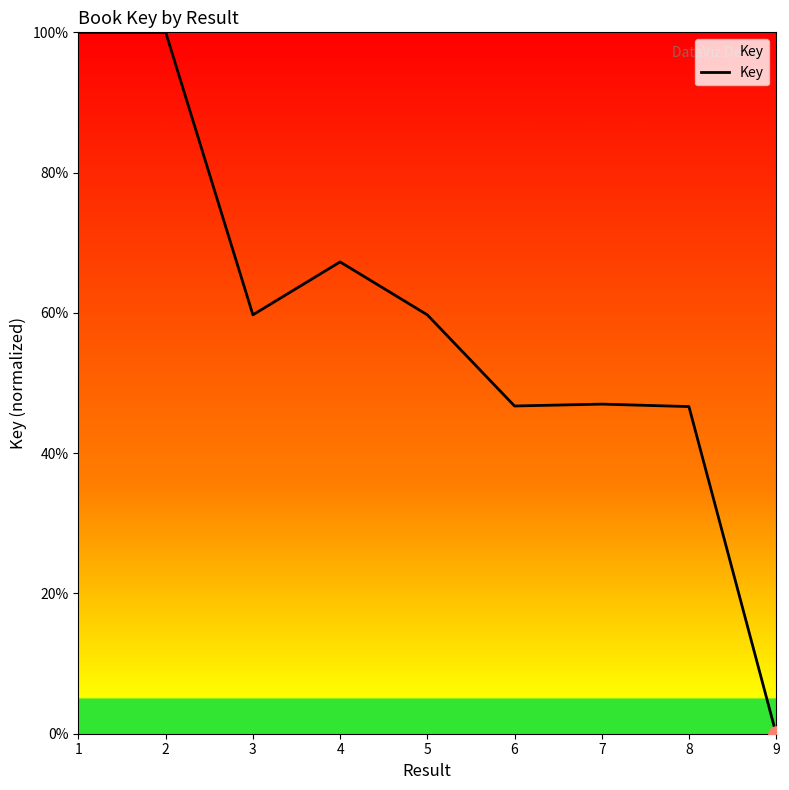

Which has a higher value, 4 or 8?

4